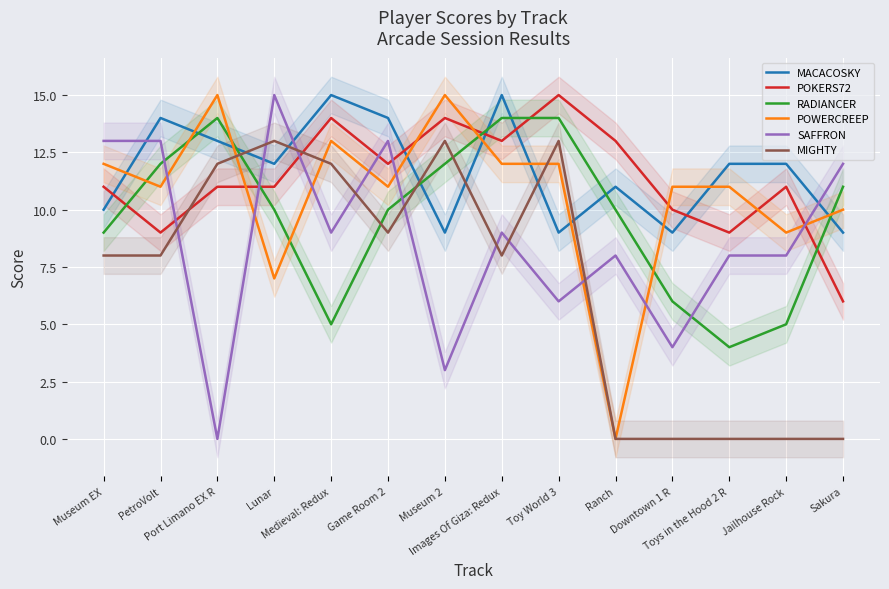

At which label does POWERCREEP reach its minimum?

Ranch